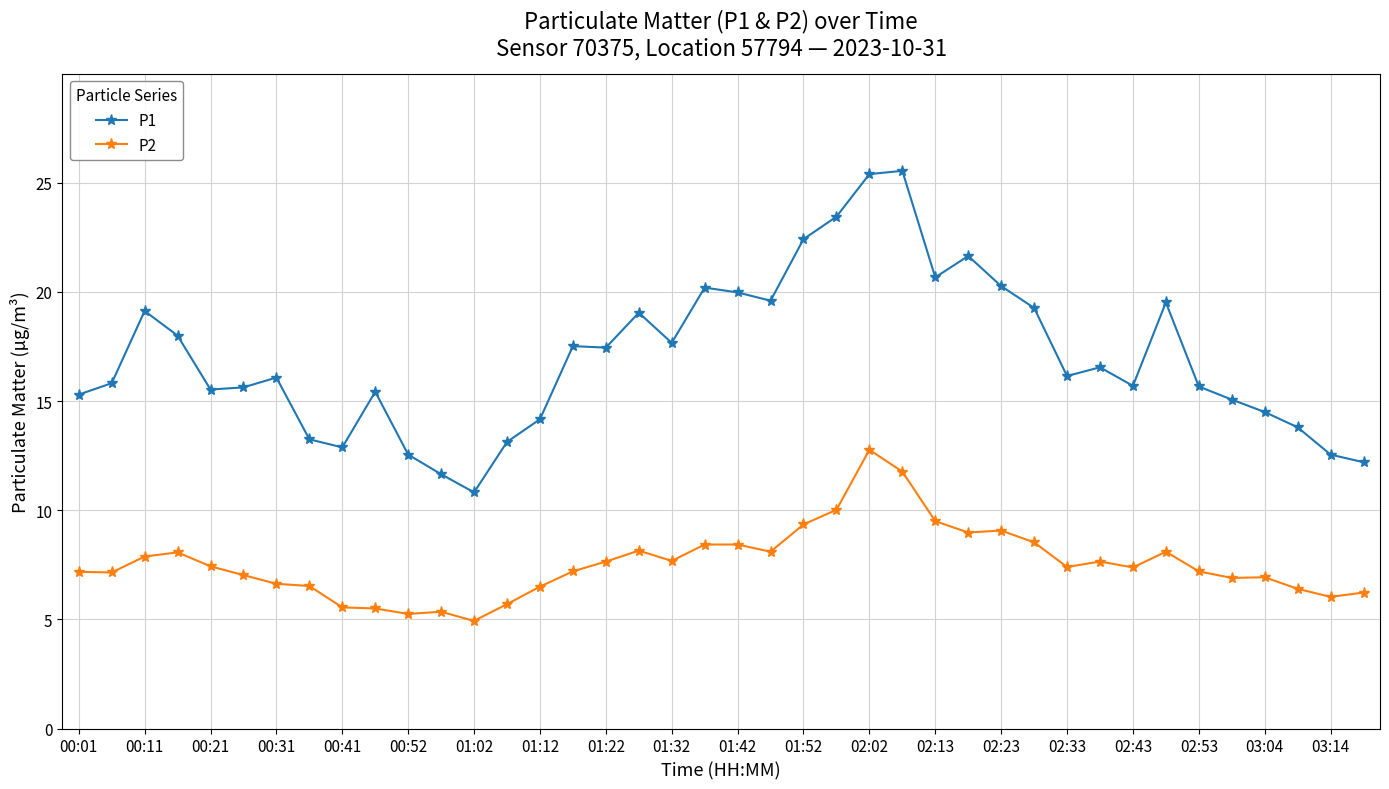

What is the minimum value for P1?

10.8